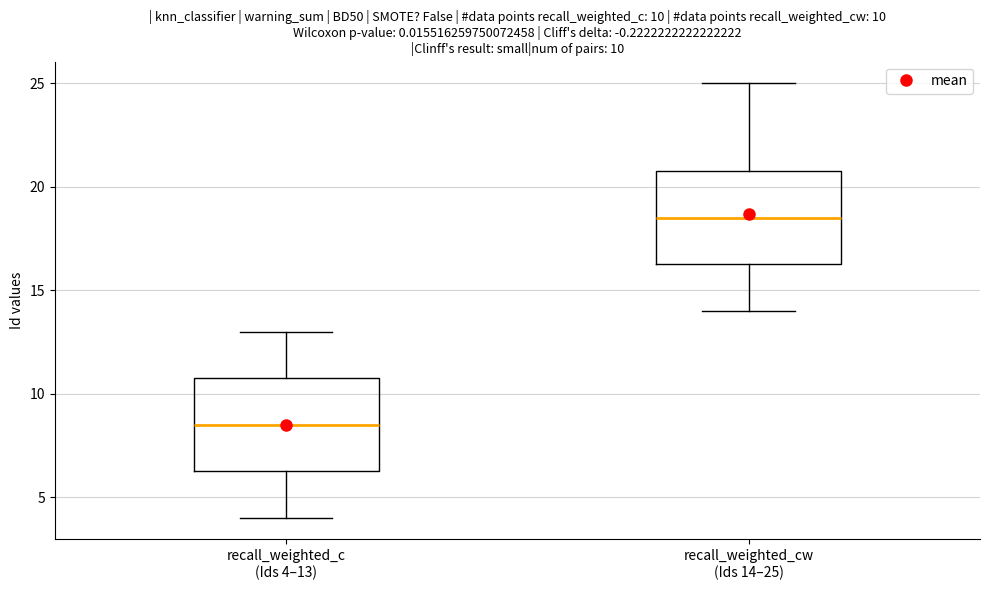

Which box's median line is the highest?

recall_weighted_cw (Ids 14–25)